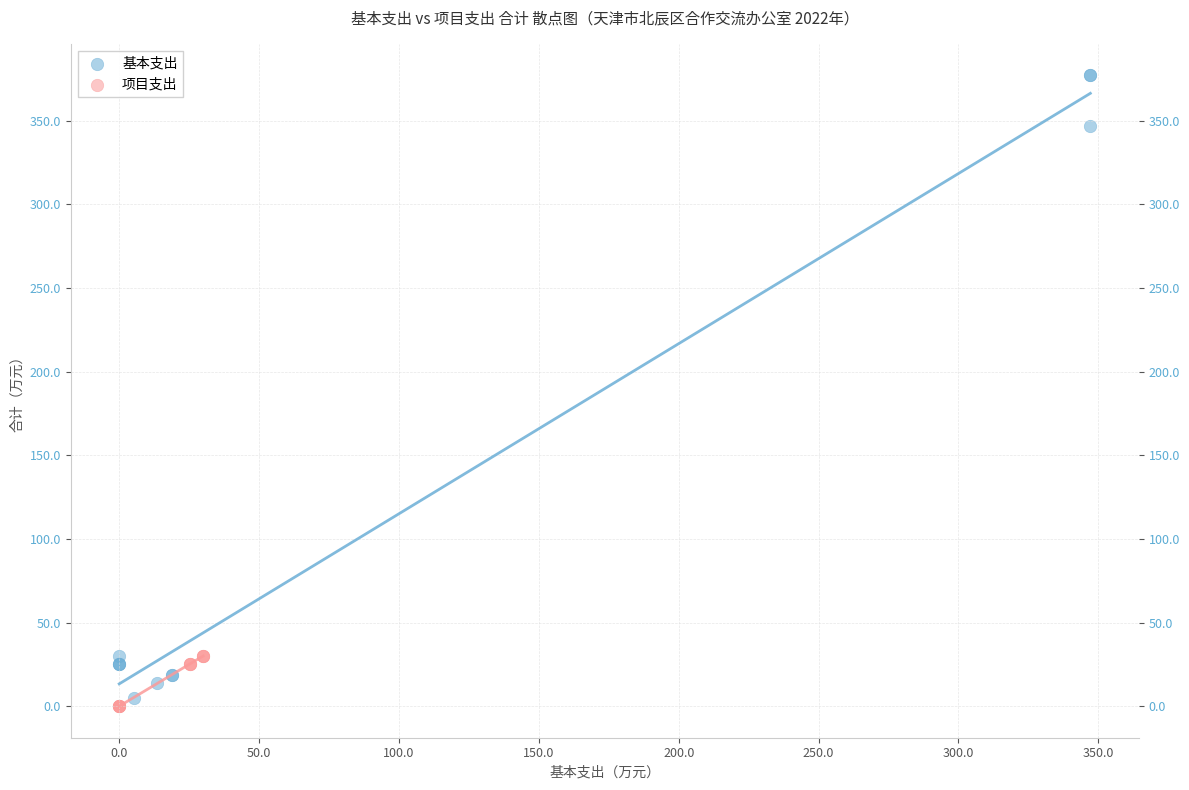

Which series has the widest spread of Y values?

基本支出